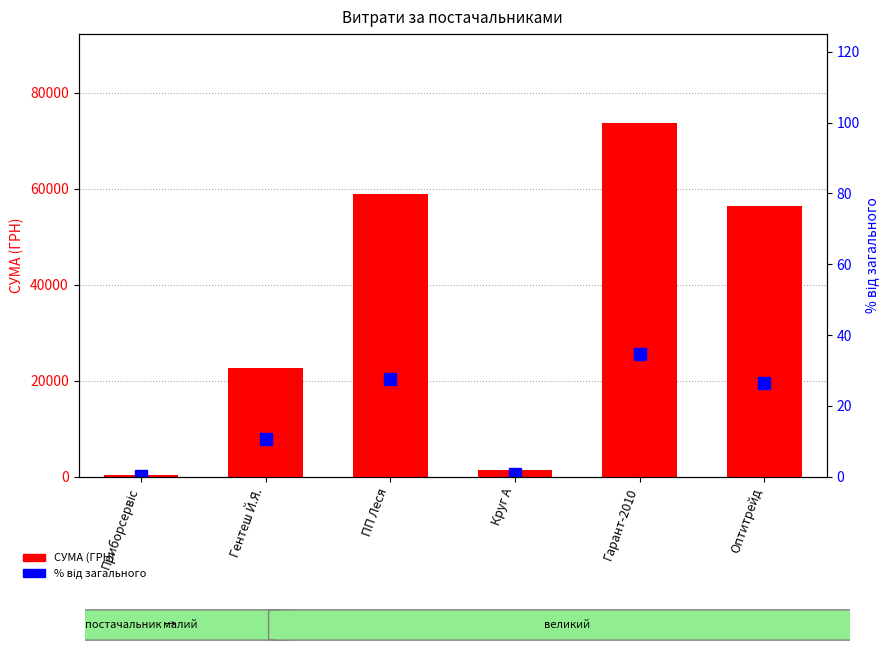

What is the difference between the maximum and minimum values in the СУМА (ГРН) series?

73395.4